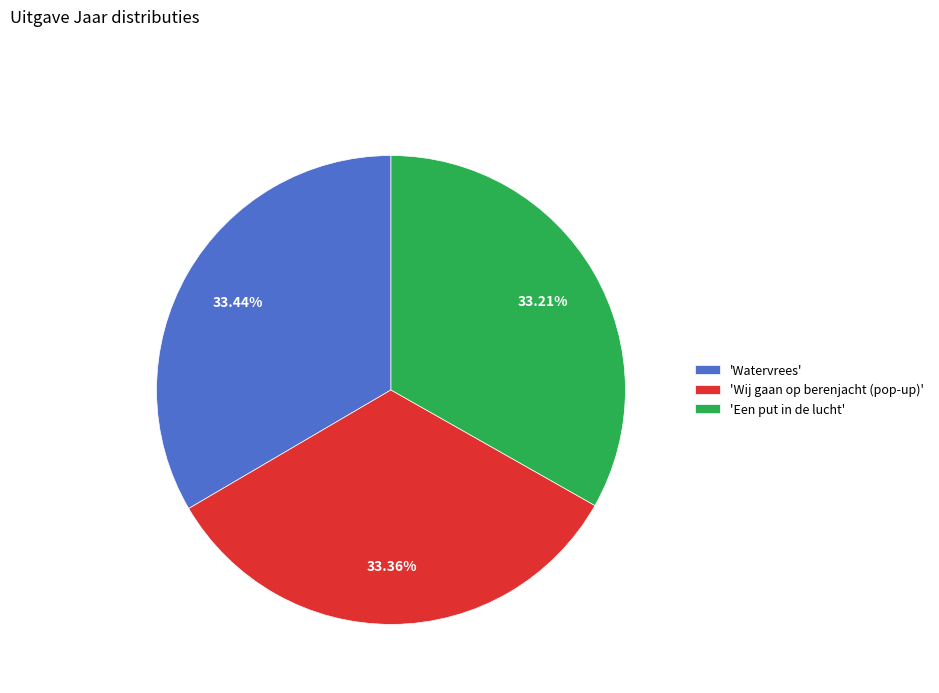

How many segments does this pie chart have?

3